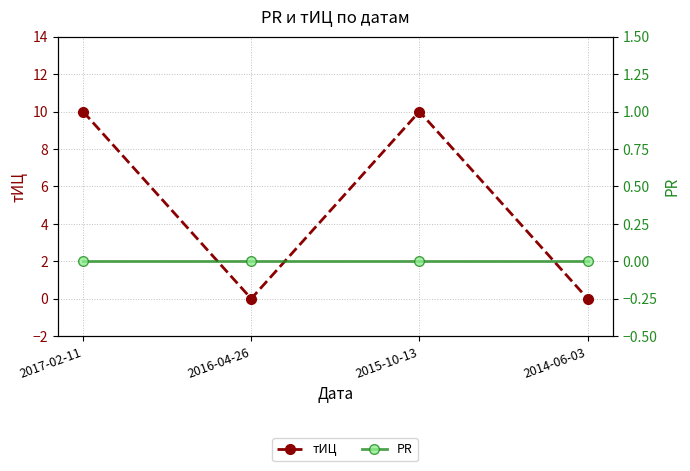

True or false: PR has more than 0 points higher than both neighbors.

False